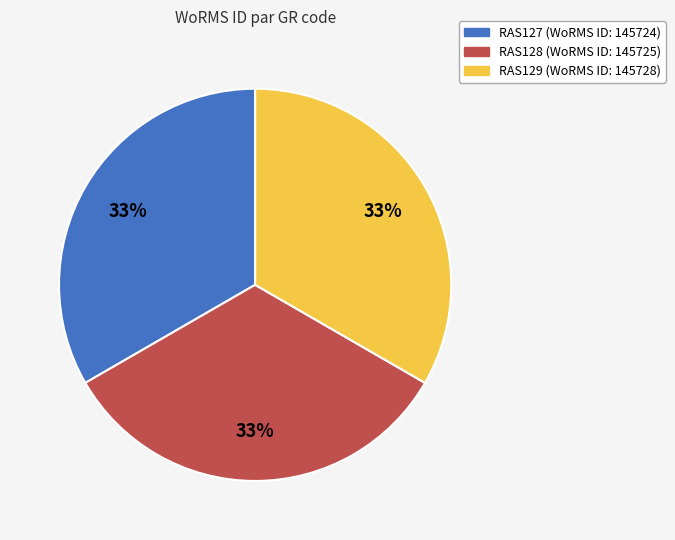

Is it true that RAS128 is 33% of the pie?

True